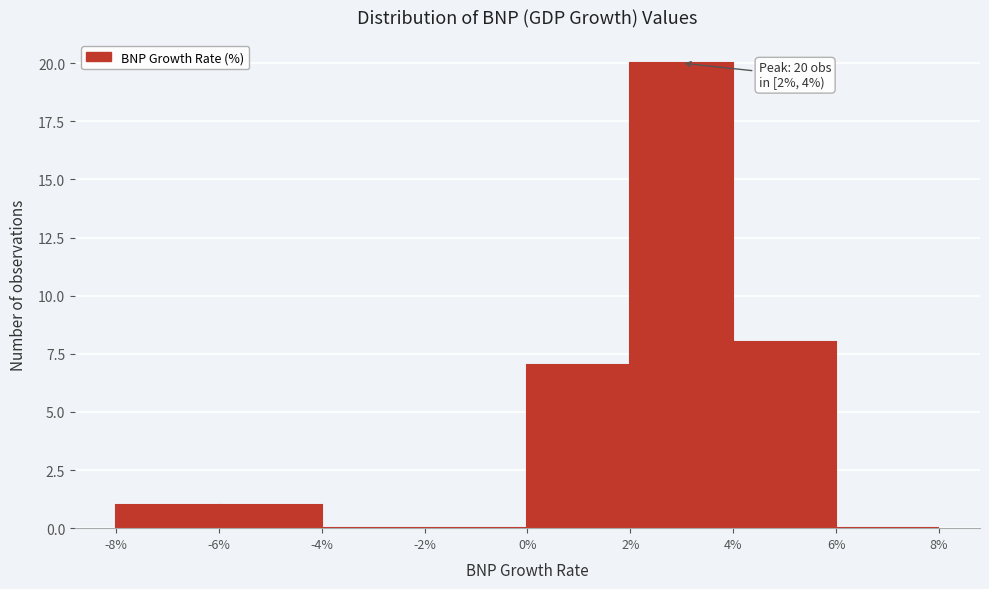

Over which range of the x-axis is the bar tallest?

2% to 4%